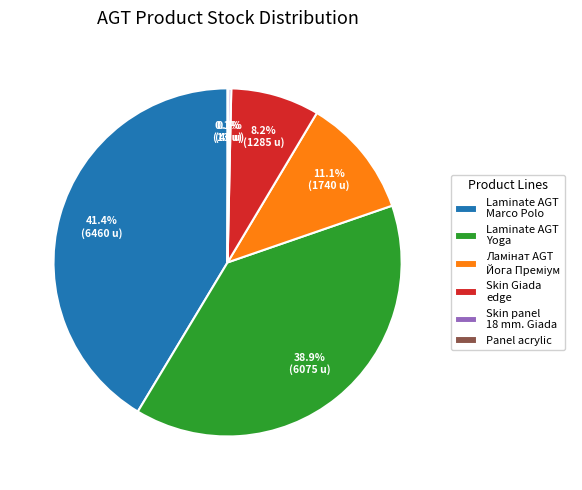

What portion of the pie excludes Laminate AGT Yoga?

61.1%